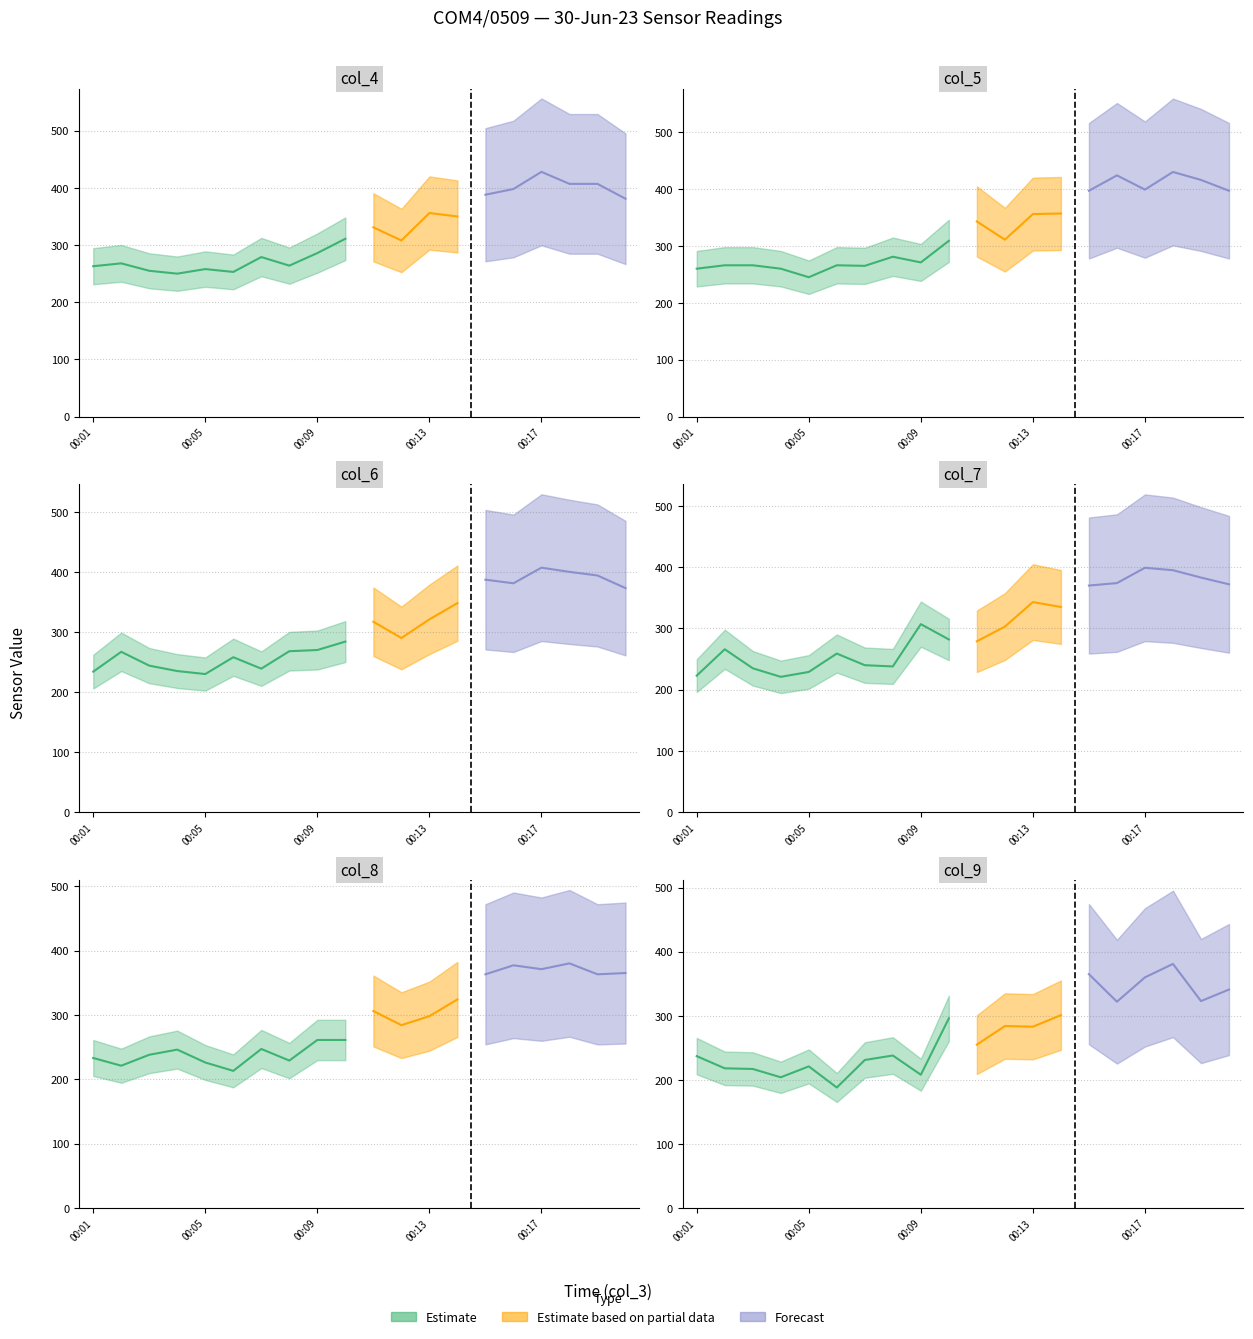

Where does the col_8 series first go above 284?

00:11